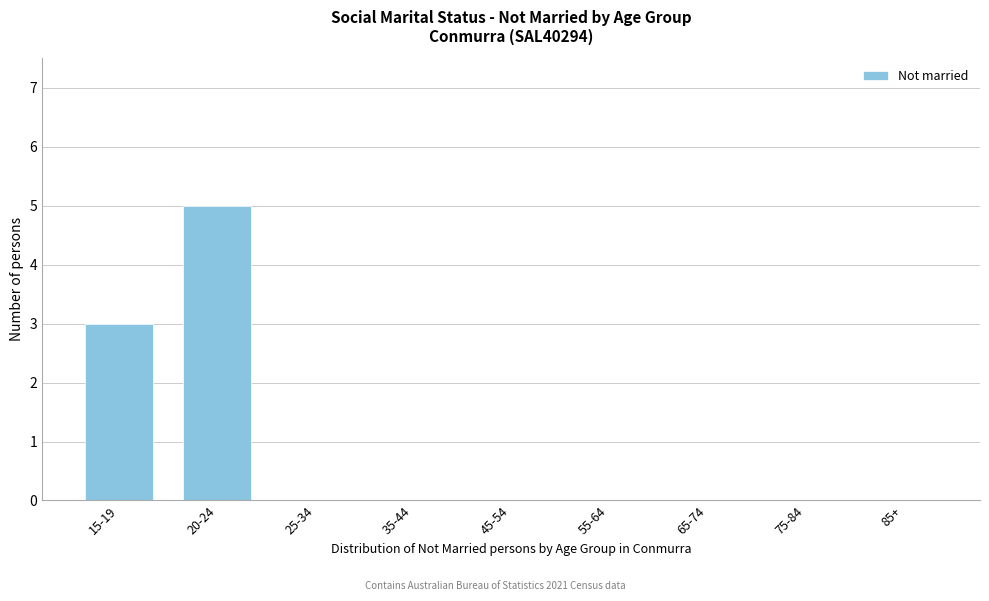

Reading right to left, list all the values displayed in this chart.

85+=0	75-84=0	65-74=0	55-64=0	45-54=0	35-44=0	25-34=0	20-24=5	15-19=3